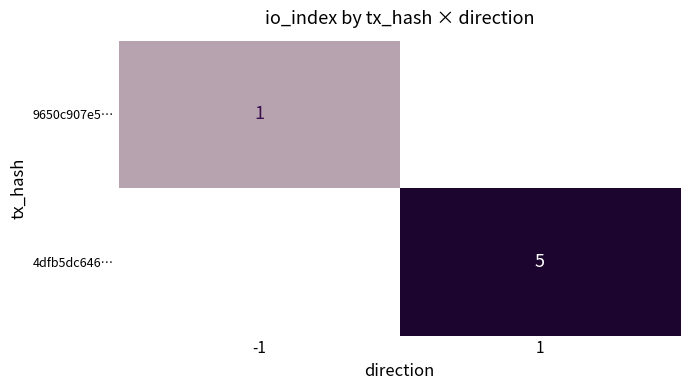

How many distinct data groups are displayed?

2